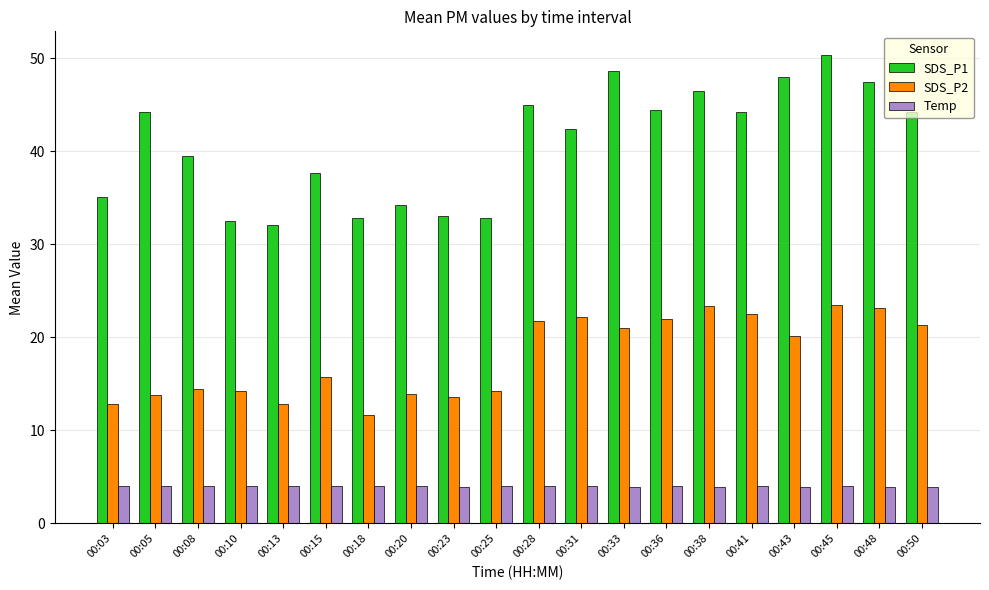

What is the value of the Temp bar at the 5th from the left?

4.0